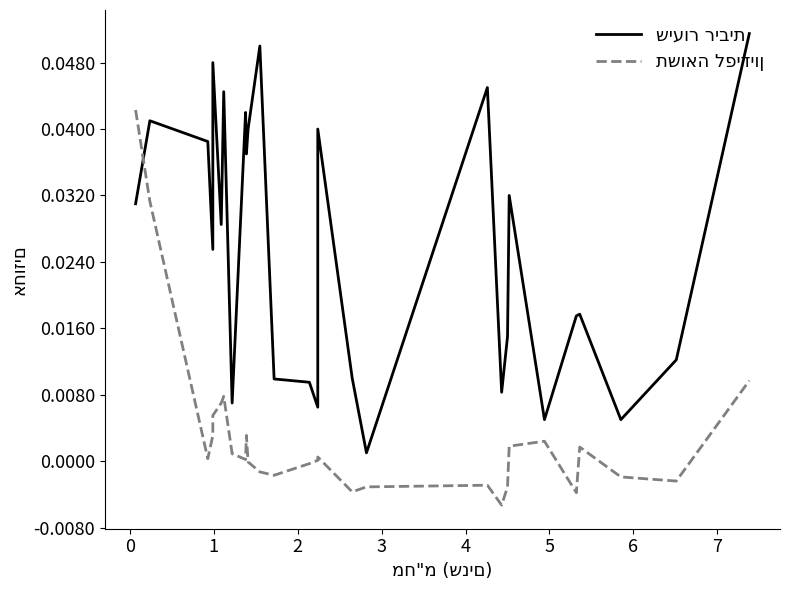

Rank the series by their maximum value, from highest to lowest.

שיעור ריבית, תשואה לפידיון